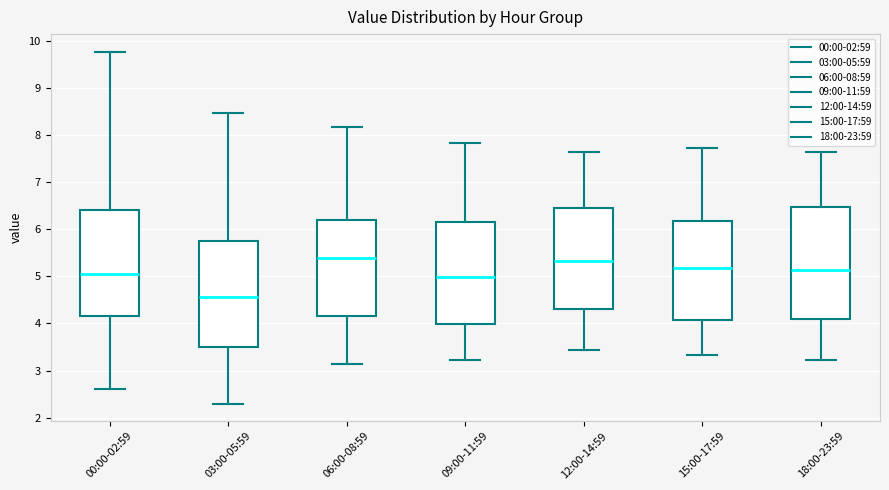

Reading left to right, transcribe this box plot: for each box, give where its median line is, the range the box spans, and where its two whiskers end, as read against the y-axis. The values are not printed on the chart, so give them approximately, as read against the axis.

00:00-02:59: median 5.1, box 4.2 to 6.4, whiskers 2.6 to 9.8
03:00-05:59: median 4.6, box 3.5 to 5.8, whiskers 2.3 to 8.5
06:00-08:59: median 5.4, box 4.2 to 6.2, whiskers 3.1 to 8.2
09:00-11:59: median 5.0, box 4.0 to 6.2, whiskers 3.2 to 7.8
12:00-14:59: median 5.3, box 4.3 to 6.5, whiskers 3.4 to 7.6
15:00-17:59: median 5.2, box 4.1 to 6.2, whiskers 3.3 to 7.7
18:00-23:59: median 5.1, box 4.1 to 6.5, whiskers 3.2 to 7.6